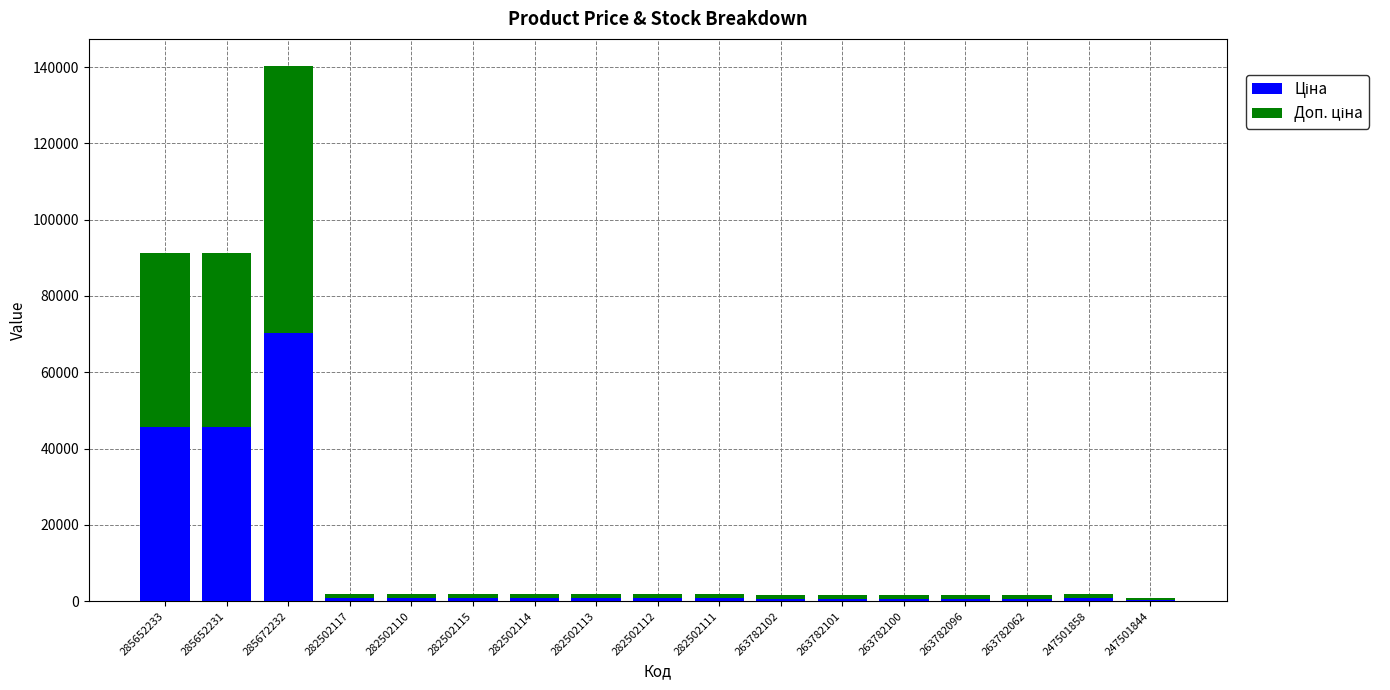

At which category is the sum across all series the highest?

285672232